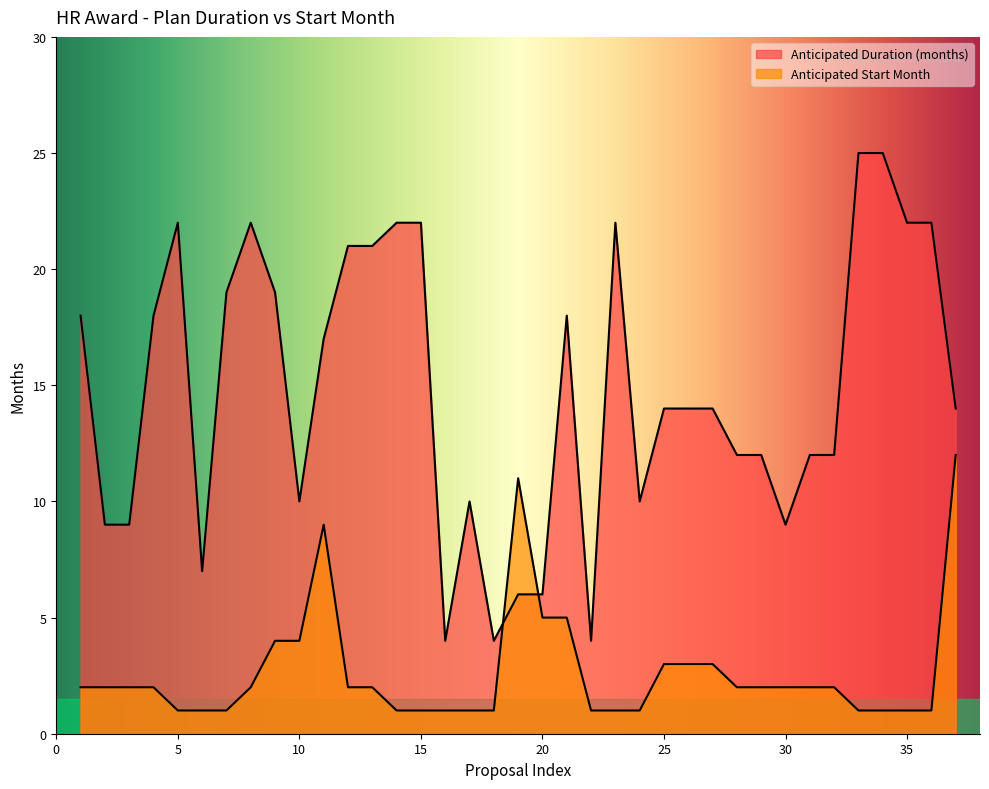

List the series in order of their overall mean, highest first.

Anticipated Duration (months), Anticipated Start Month